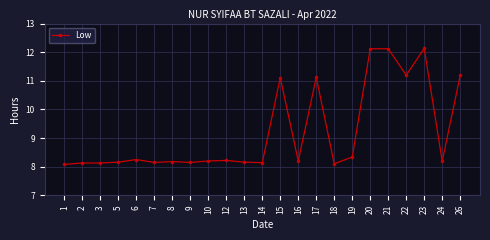

What is the value of the 16th point from the left?

8.1